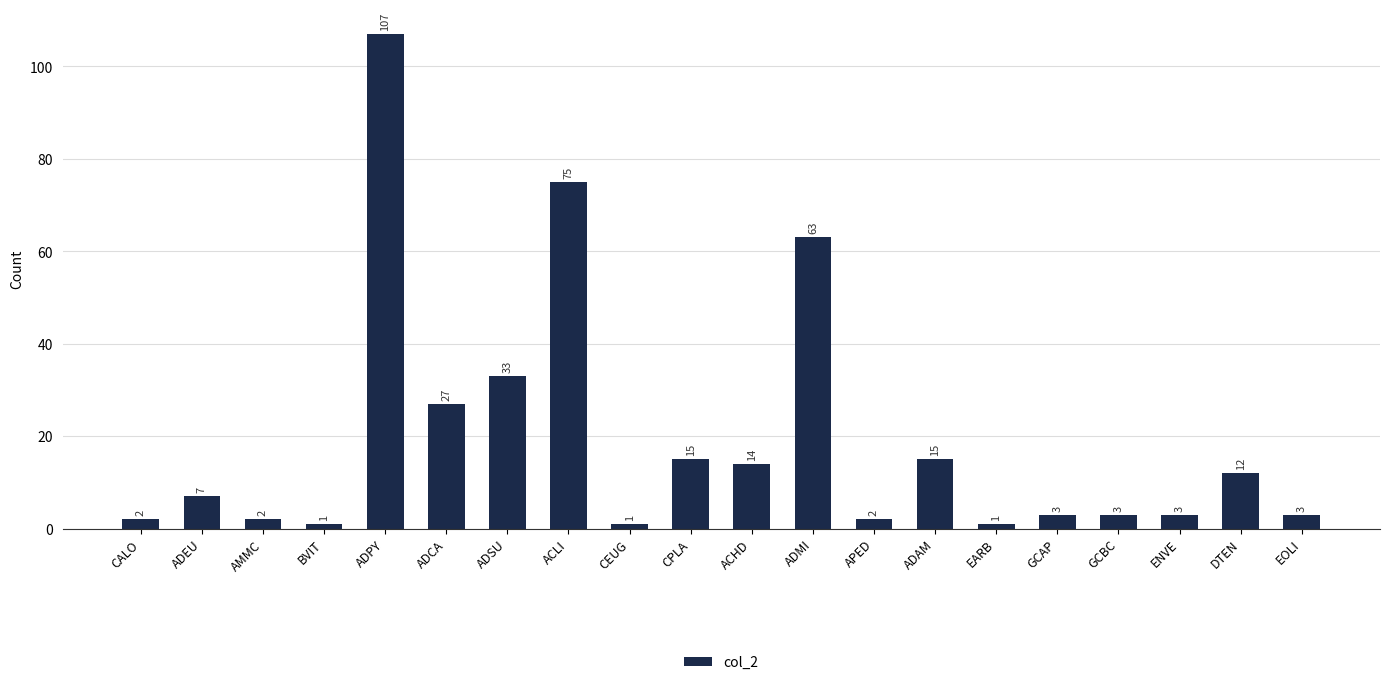

What is the difference between the values at ADMI and ADEU?

56